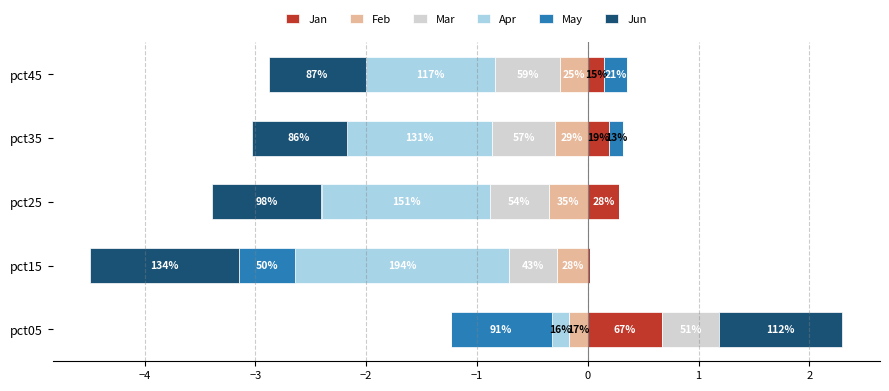

Which series has the largest range (max minus min)?

Apr